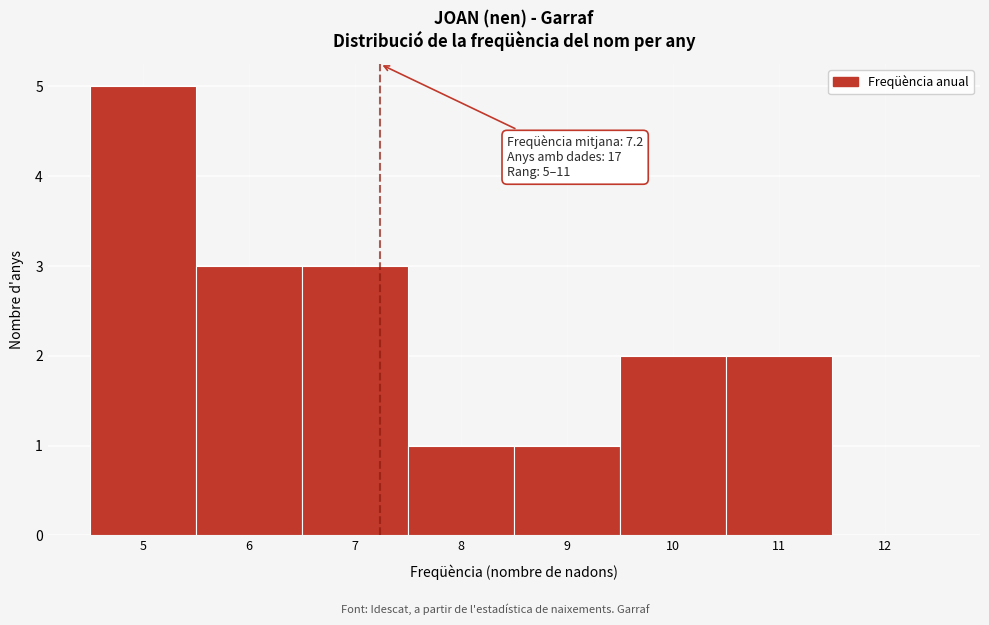

Over which range of the x-axis is the bar tallest?

4.5 to 5.5